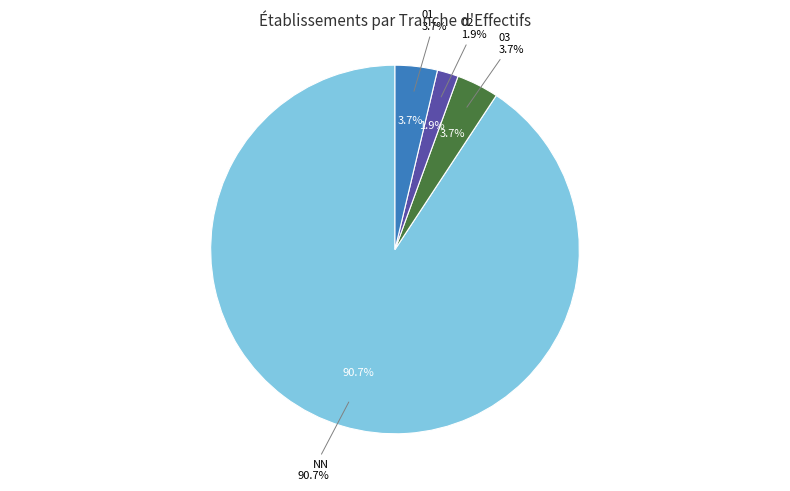

Is it true that 12 is 15% of the pie?

False